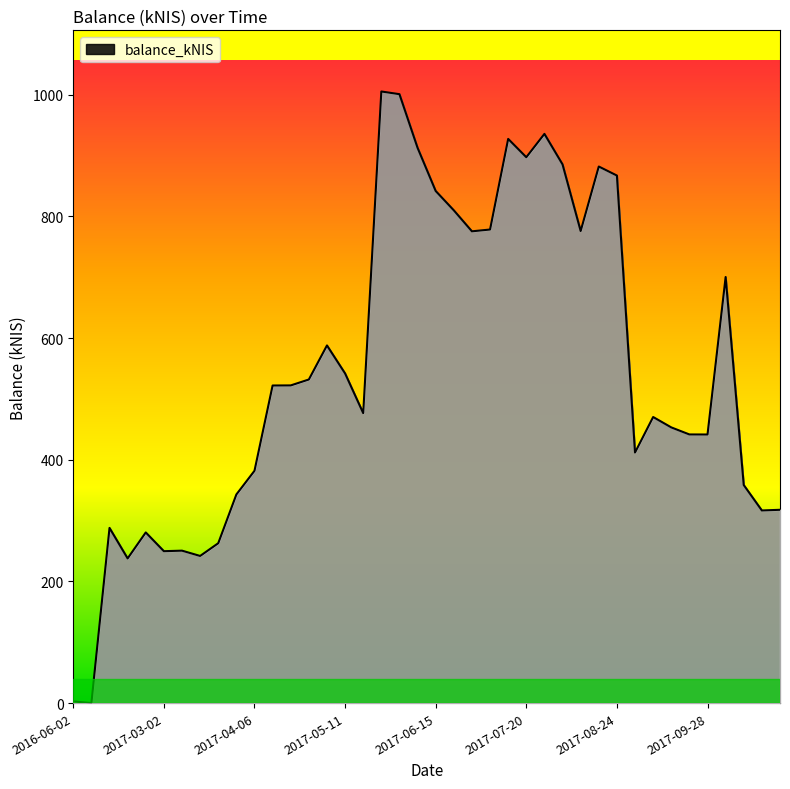

What is the greatest value displayed?

1005.3